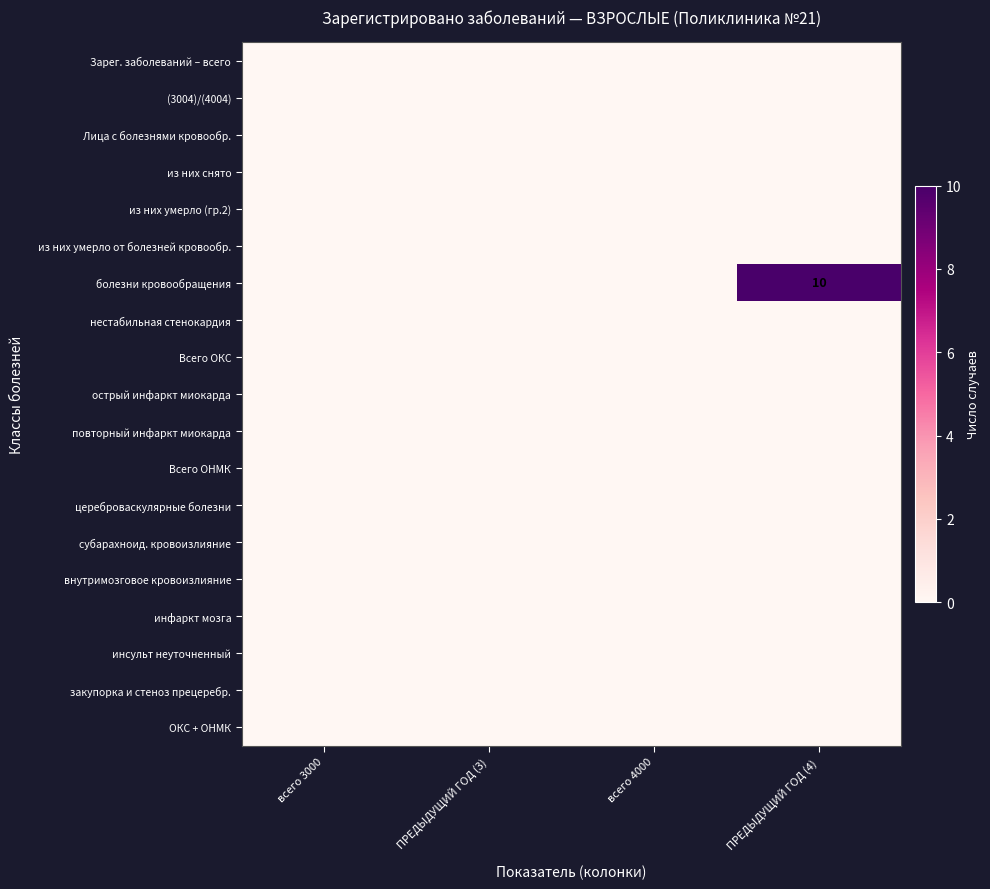

Is it true that внутримозговое кровоизлияние equals 0 at ПРЕДЫДУЩИЙ ГОД (4)?

True